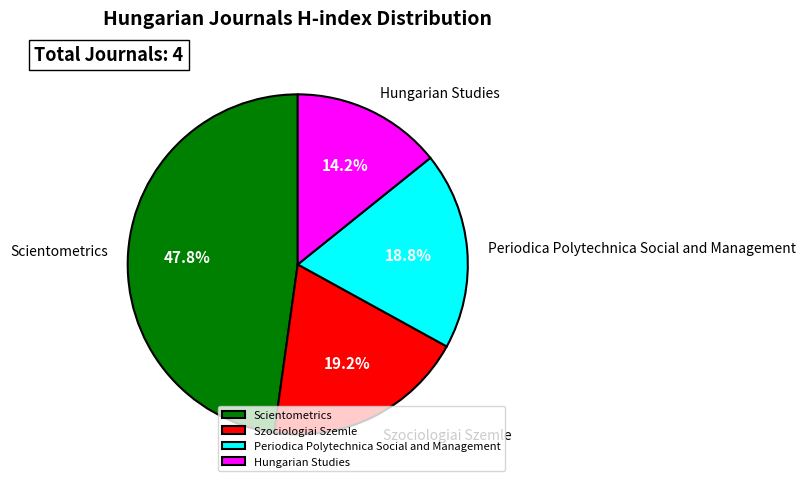

To the nearest percent, what is the combined percentage of Szociologiai Szemle and Hungarian Studies?

33%